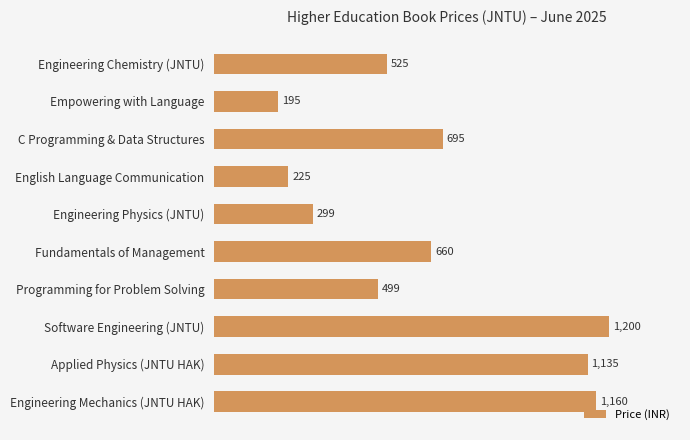

Are the bars grouped side by side (vs. stacked)?

No